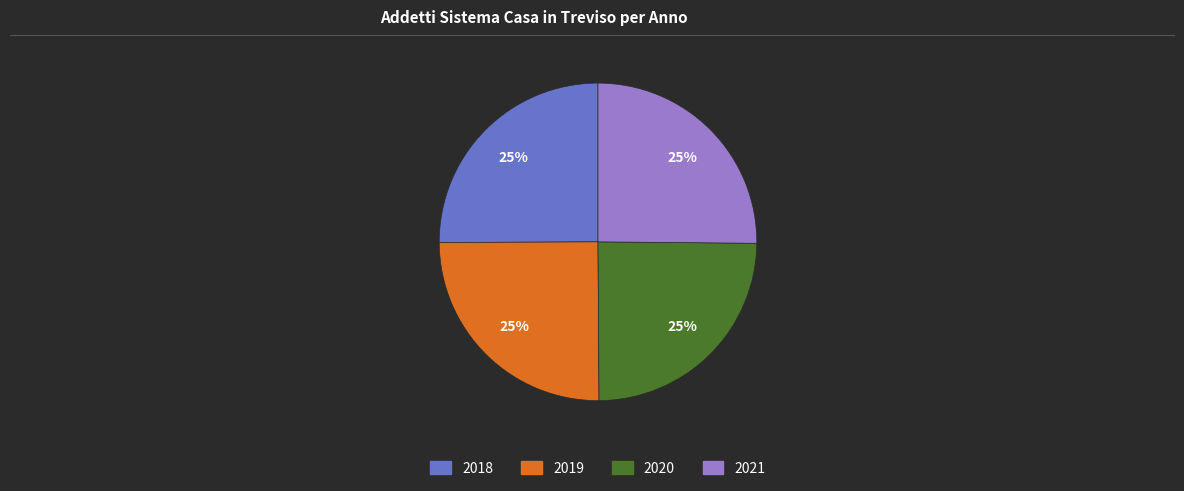

Is there a majority slice in this chart?

No